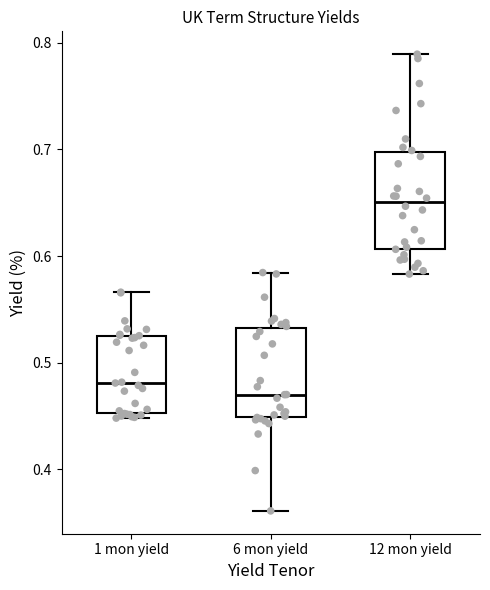

Which box has the lowest median line?

6 mon yield